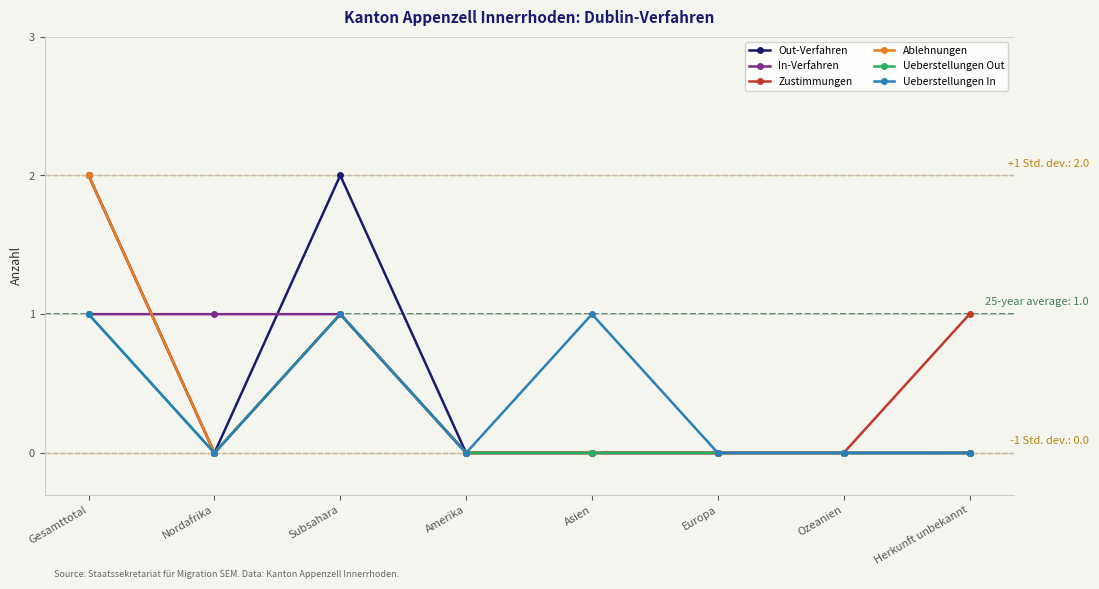

How many lines are shown in the chart?

6